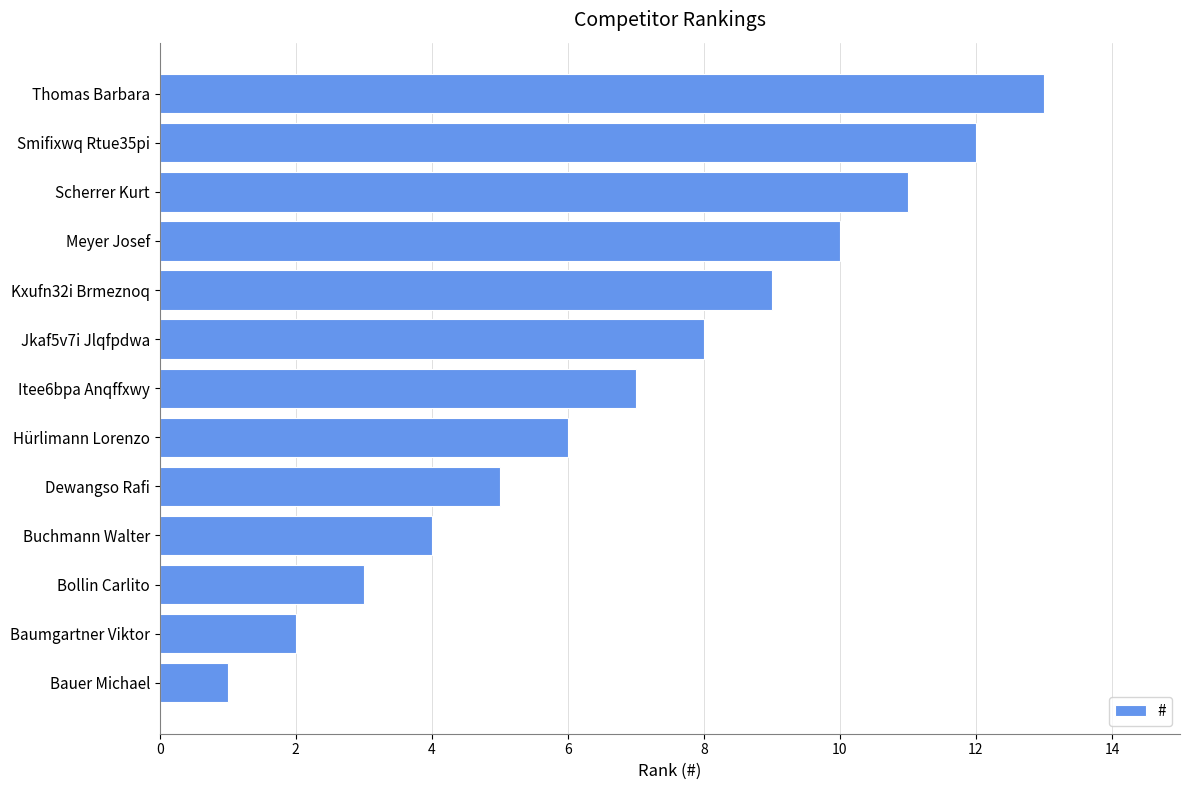

Does the chart contain stacked bars?

No